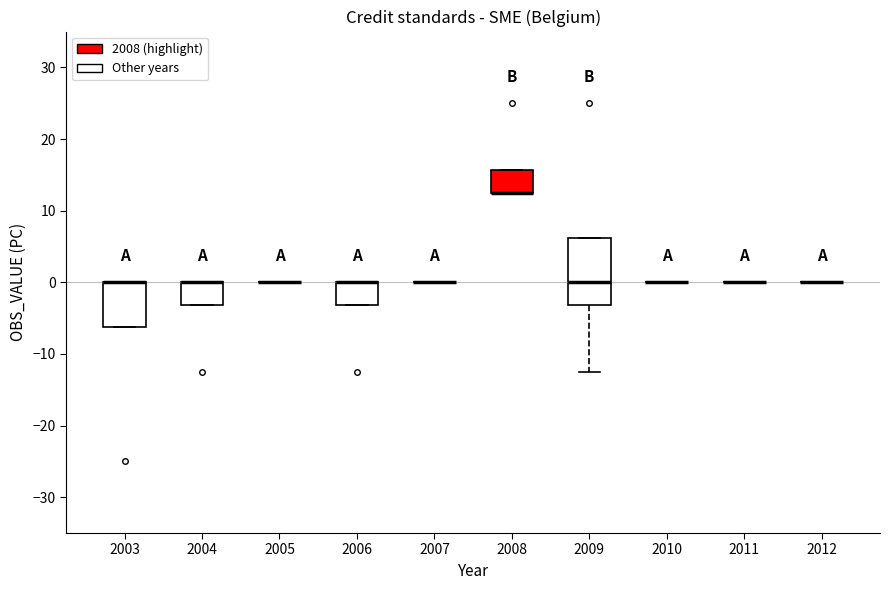

Which box is the tallest, from its lower edge to its upper edge?

2009